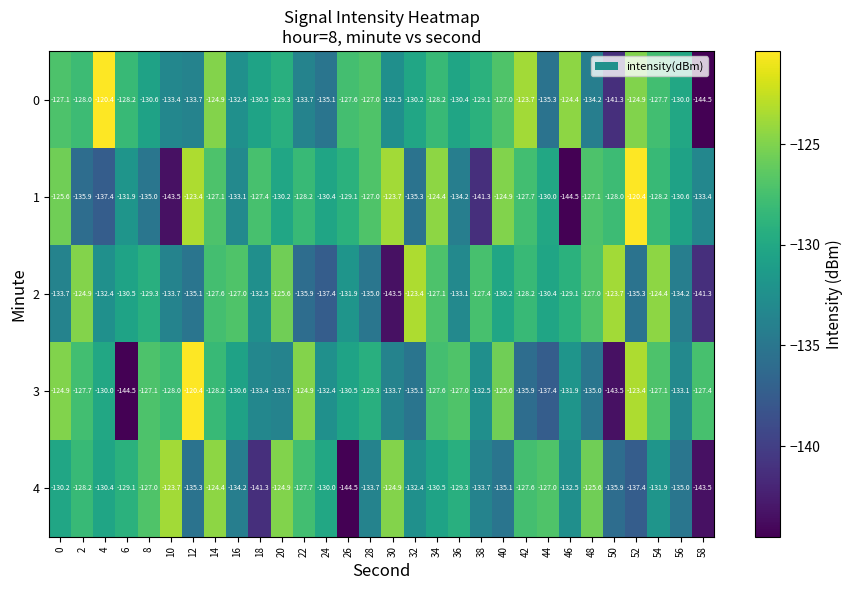

At which category is the sum across all series the highest?

14